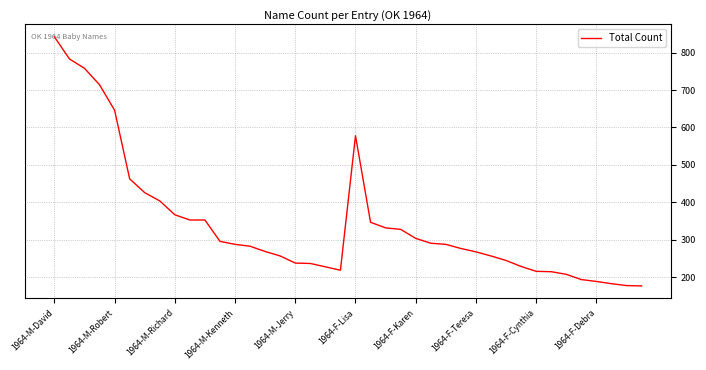

How many values are below 288?

20